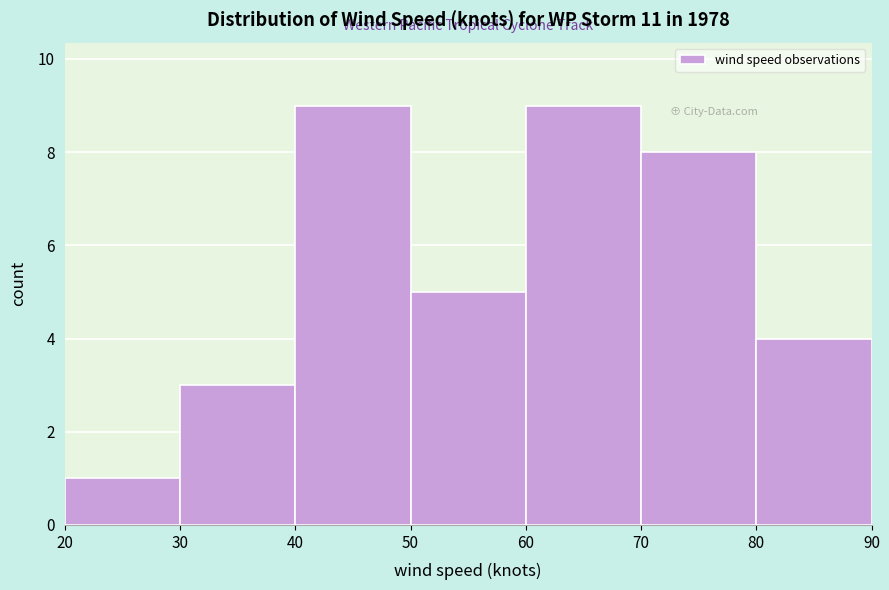

Reading left to right, list every bar in this chart as the range it spans on the x-axis followed by its height. The values are not printed on the chart, so give them approximately, as read against the axis.

20 to 30: 1
30 to 40: 3
40 to 50: 9
50 to 60: 5
60 to 70: 9
70 to 80: 8
80 to 90: 4